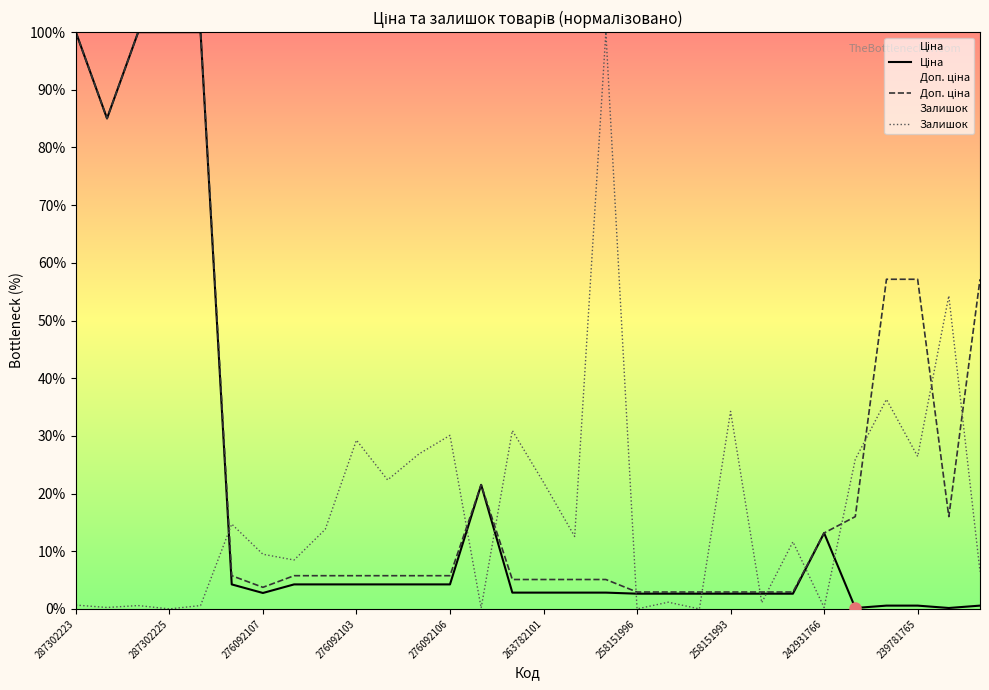

True or false: Ціна has more than 2 interior local peaks.

False